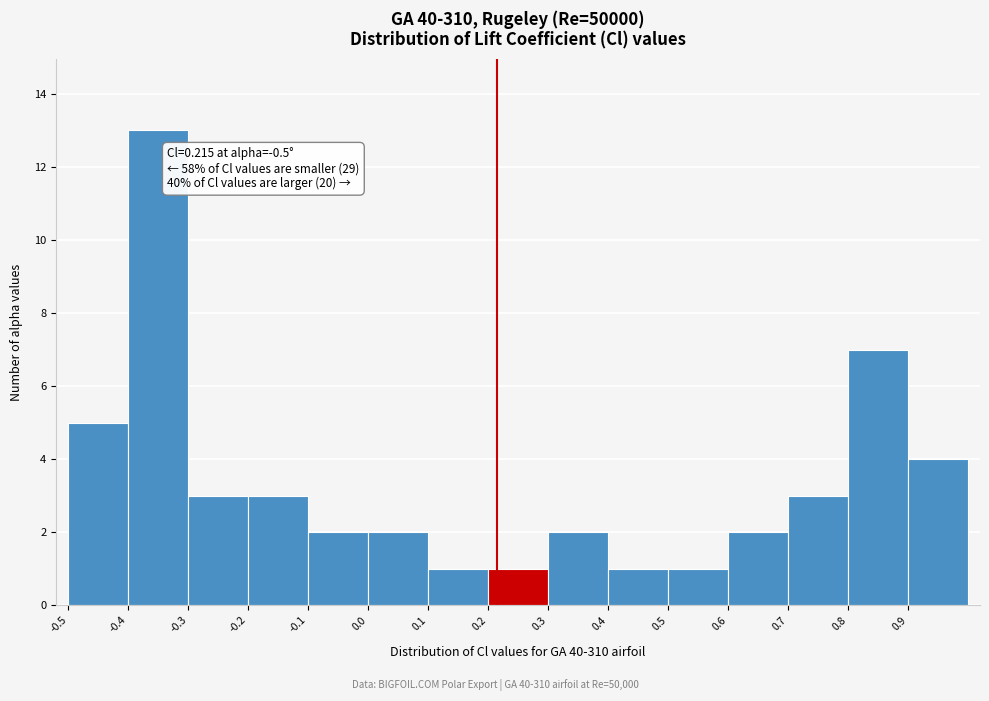

Over which range of the x-axis is the bar tallest?

-0.4 to -0.3